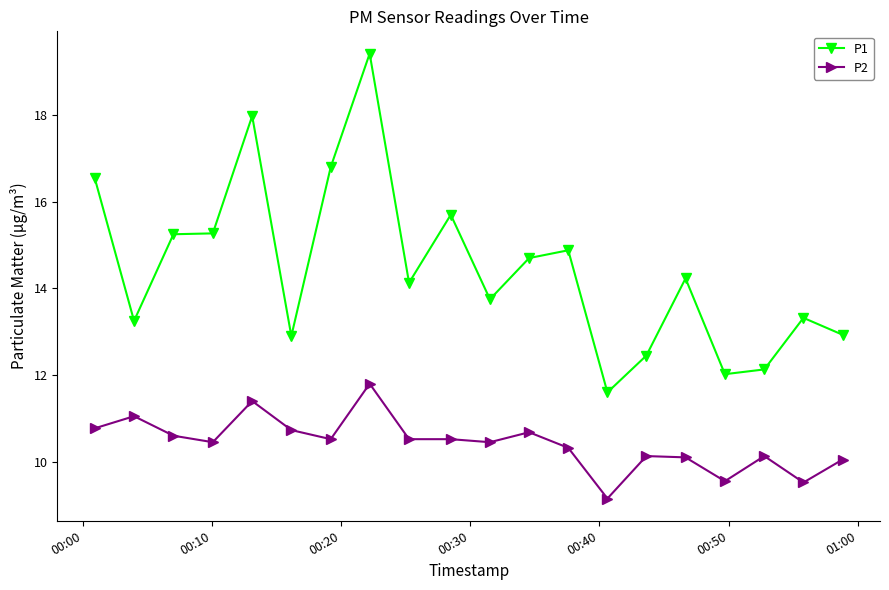

Which series has the largest range (max minus min)?

P1